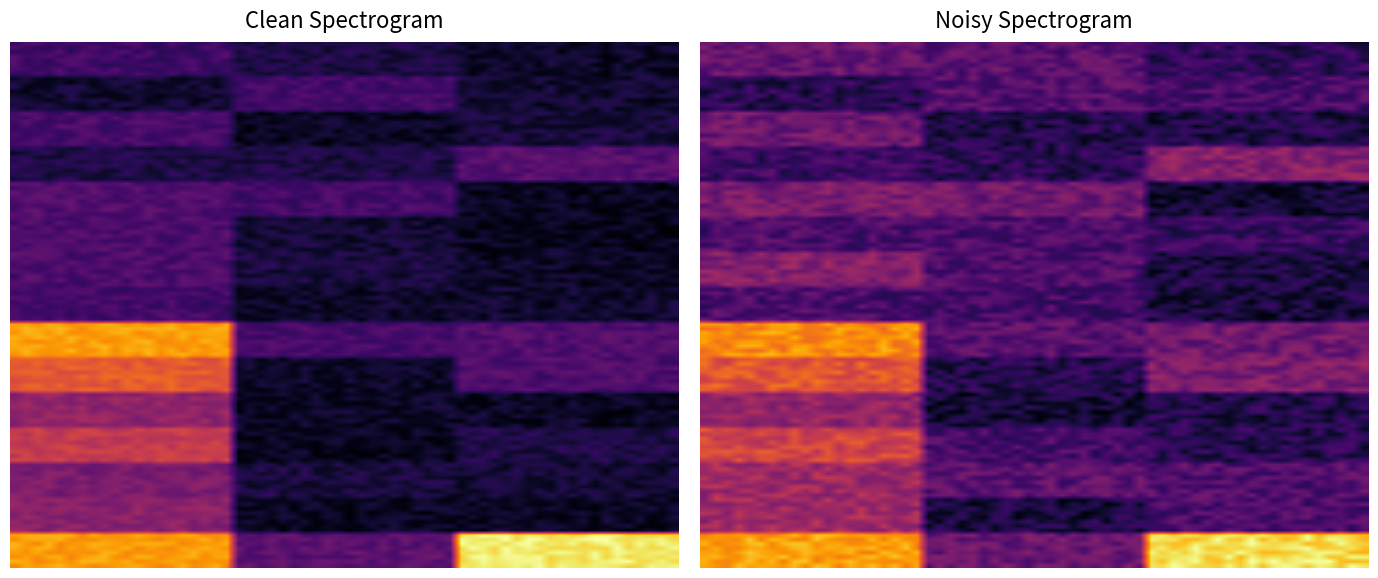

What is the spread (max minus min) of values at ?

6